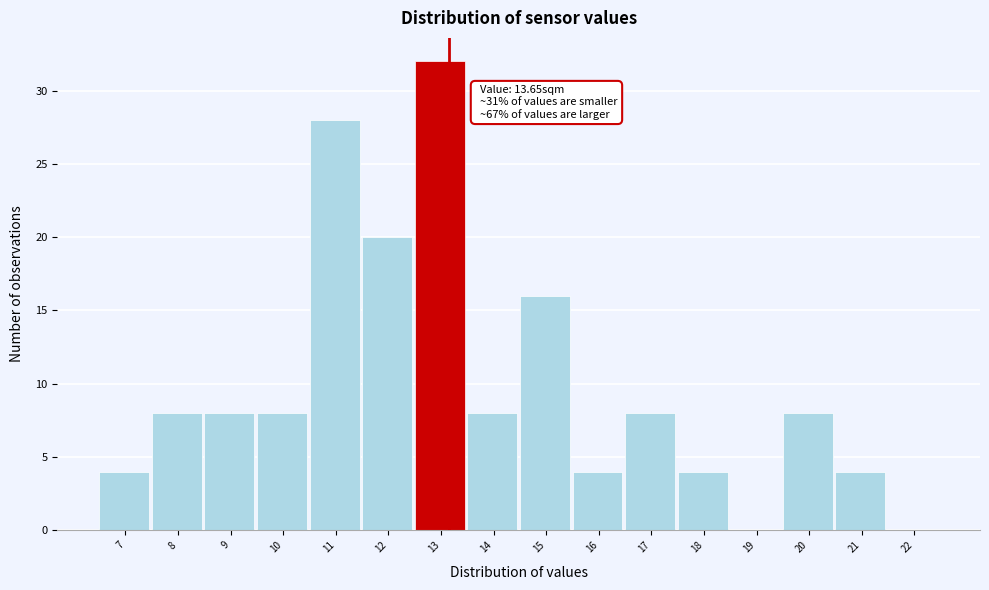

Reading left to right, transcribe all the data shown in this chart.

7=4	8=8	9=8	10=8	11=28	12=20	13=32	14=8	15=16	16=4	17=8	18=4	19=0	20=8	21=4	22=0